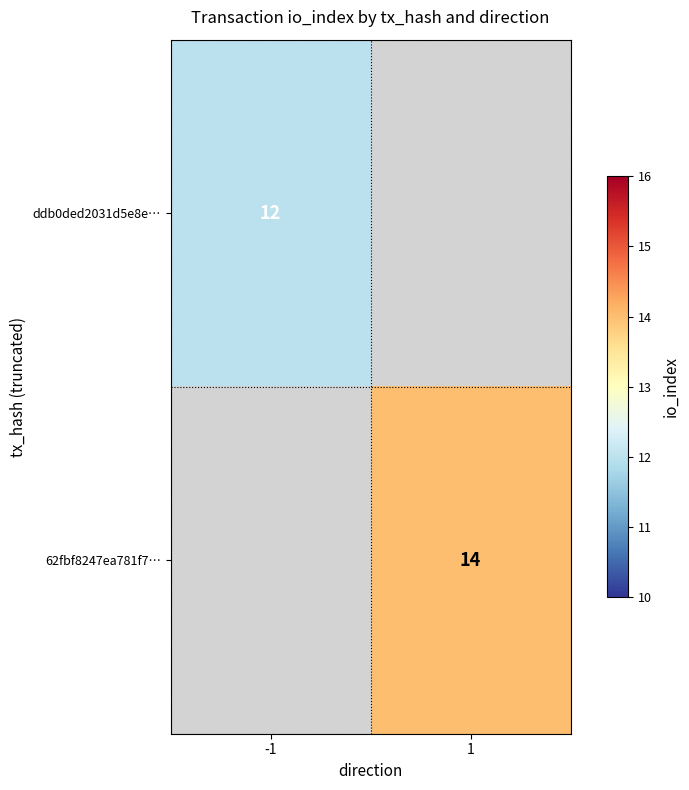

Which label corresponds to the smallest value in the chart?

-1